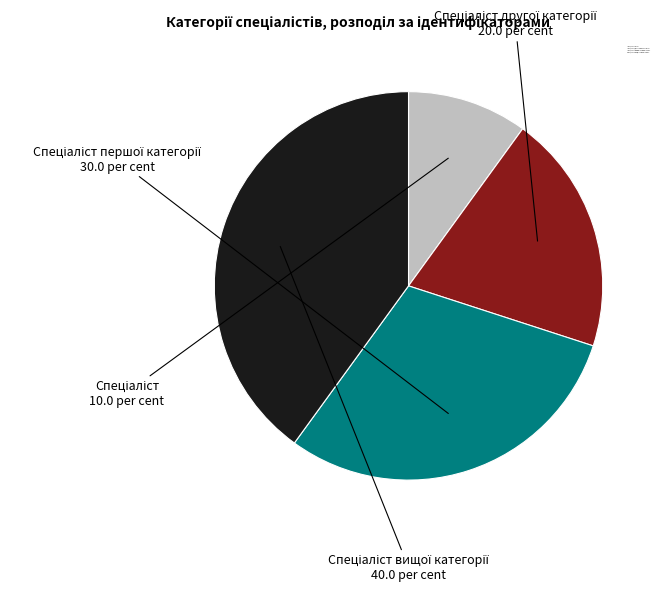

Is there a majority slice in this chart?

No